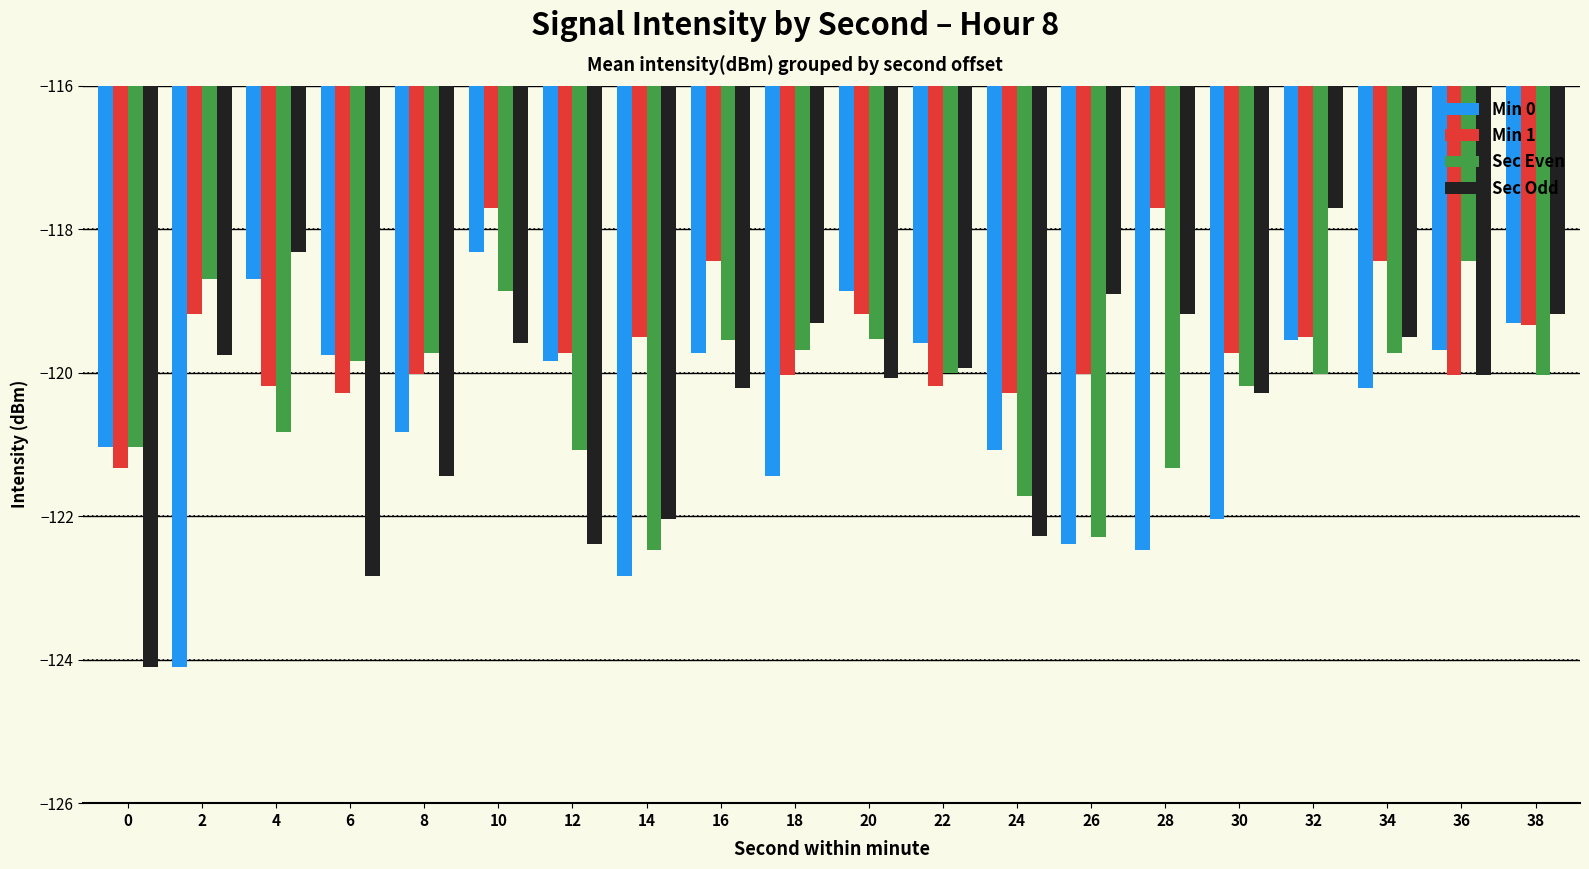

How many data points in Sec Odd are above -119?

3